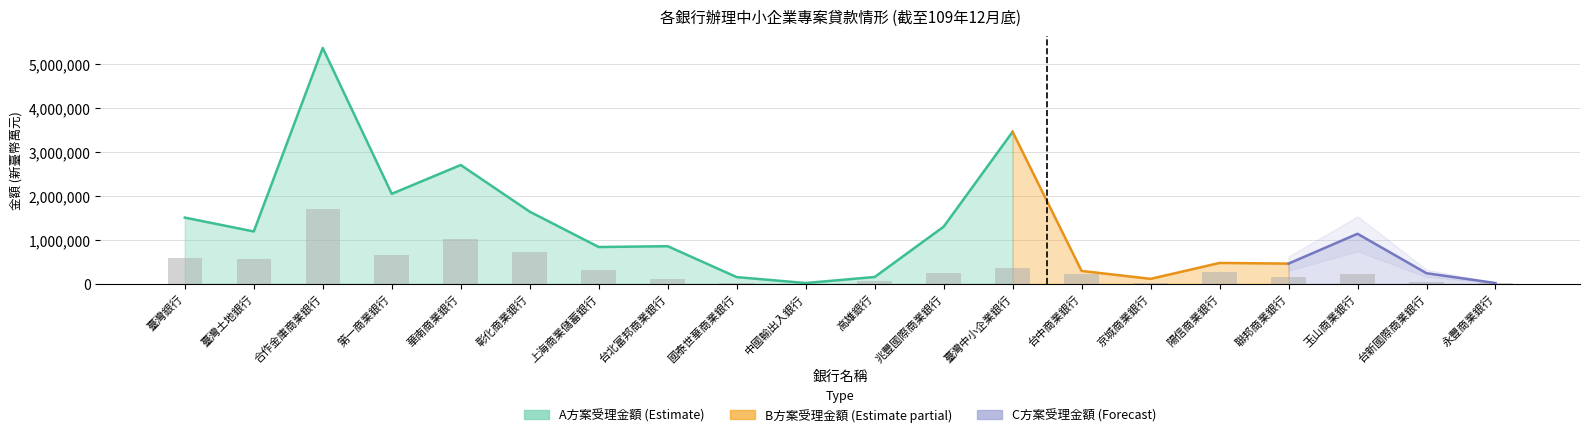

What is the label of the 6th bar from the left?

彰化商業銀行